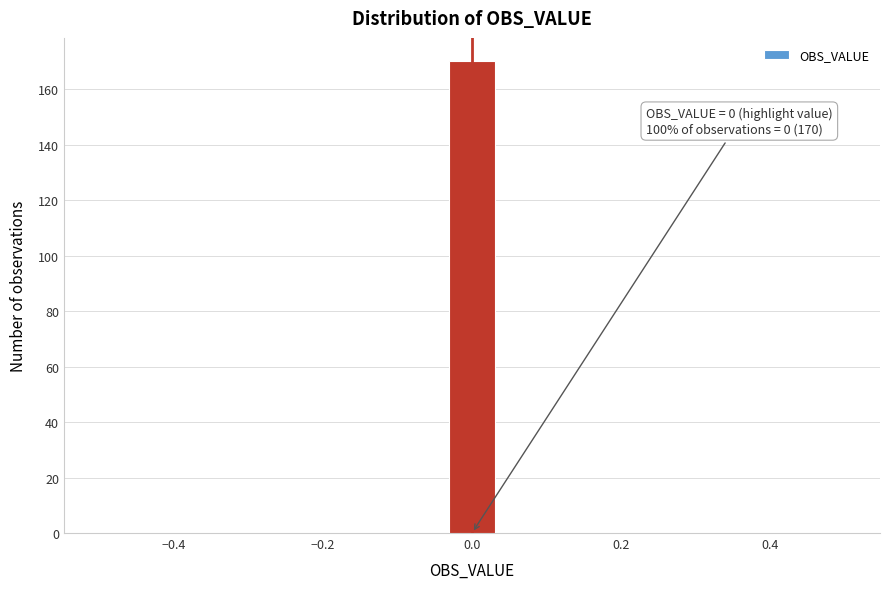

Around what value on the x-axis is the tallest bar? Give the approximate position of its centre, as read against the axis.

0.00